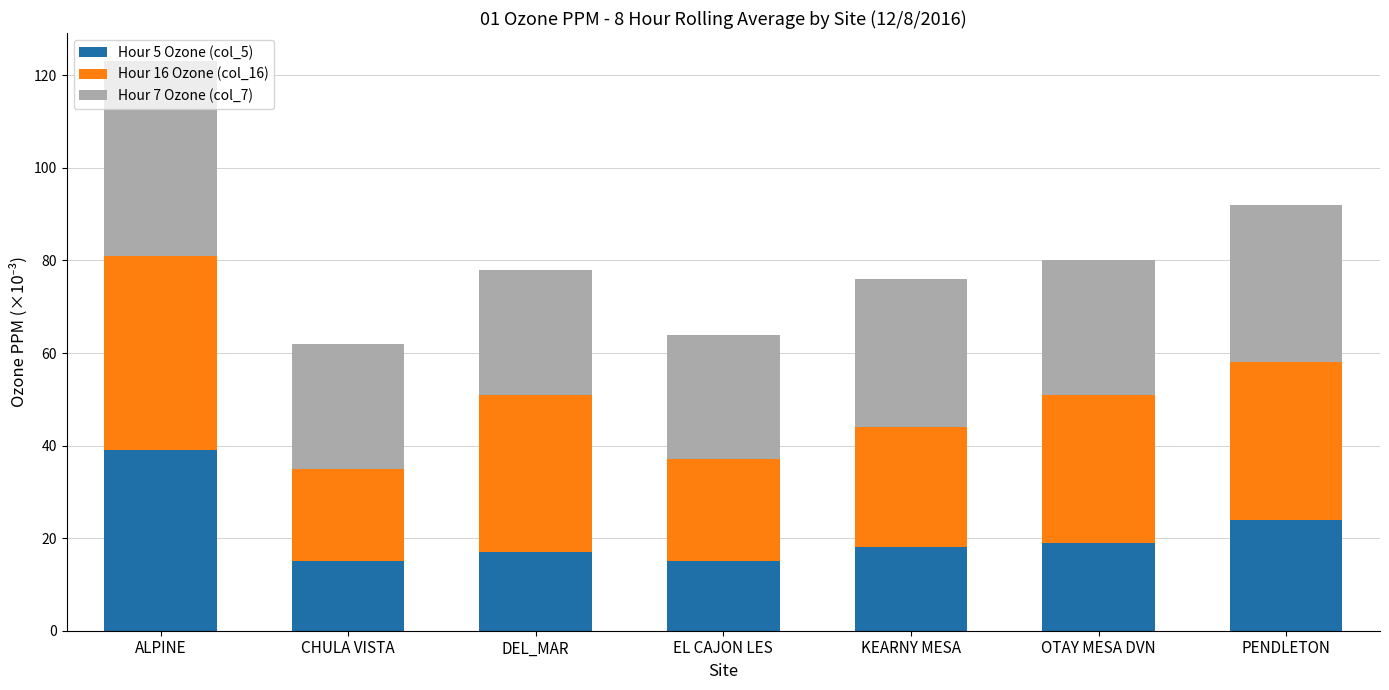

At which category is the sum across all series the highest?

ALPINE